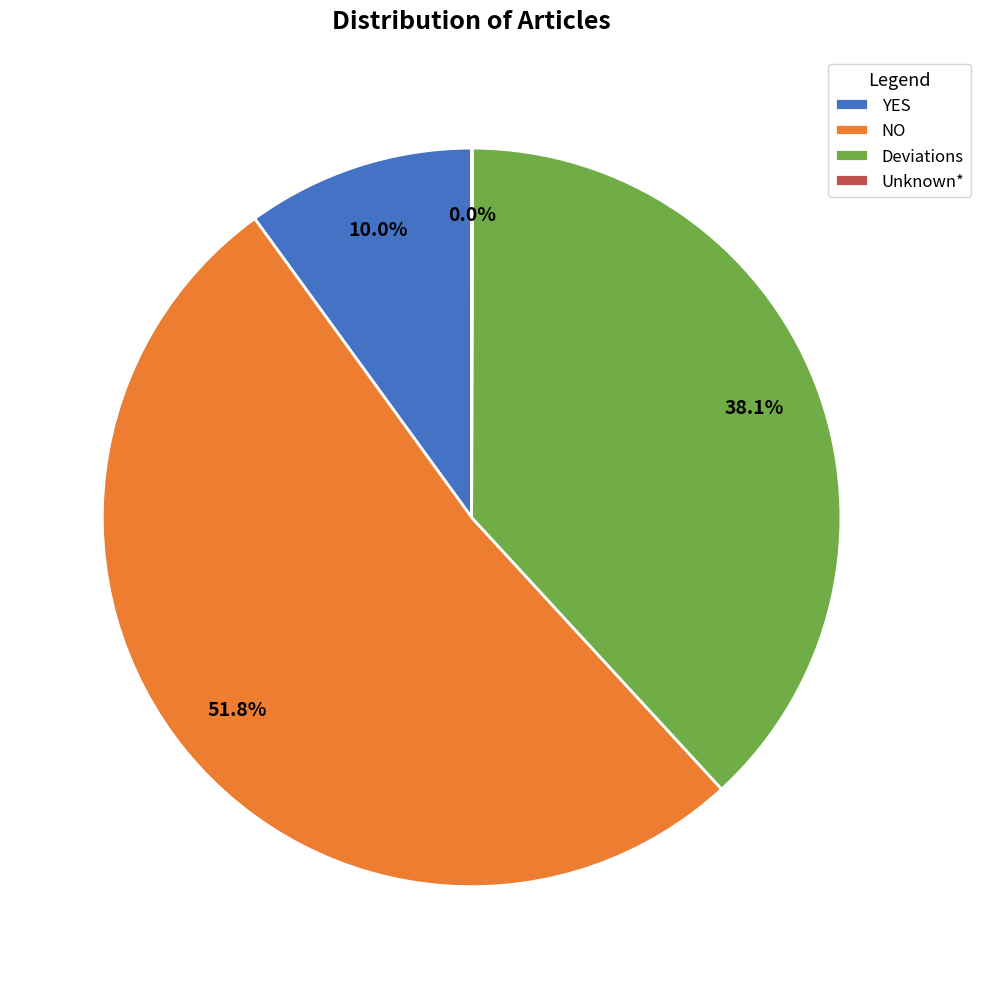

Which category accounts for the majority?

NO